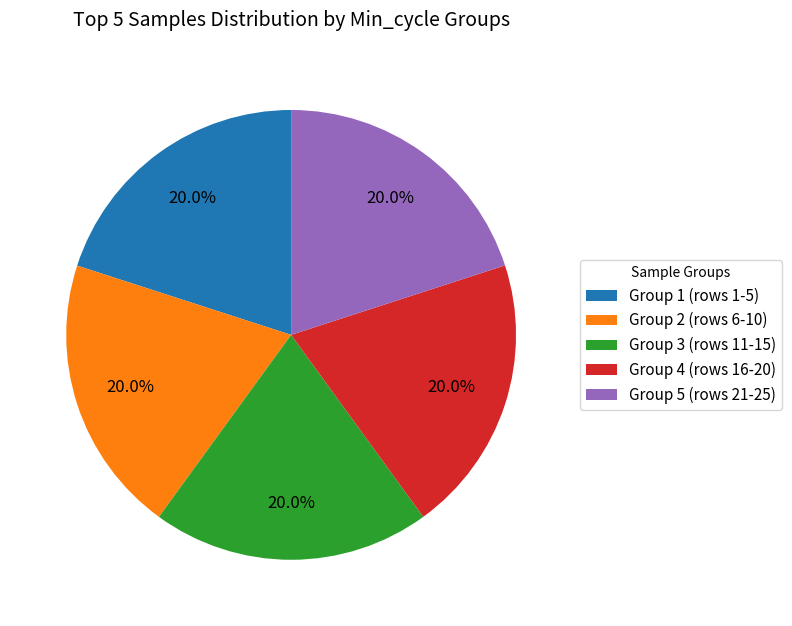

How many slices are in this pie chart?

5